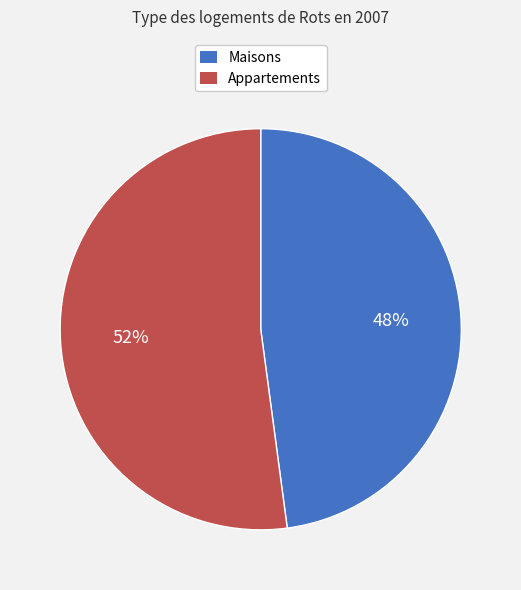

True or false: Appartements accounts for 52% of the total.

True